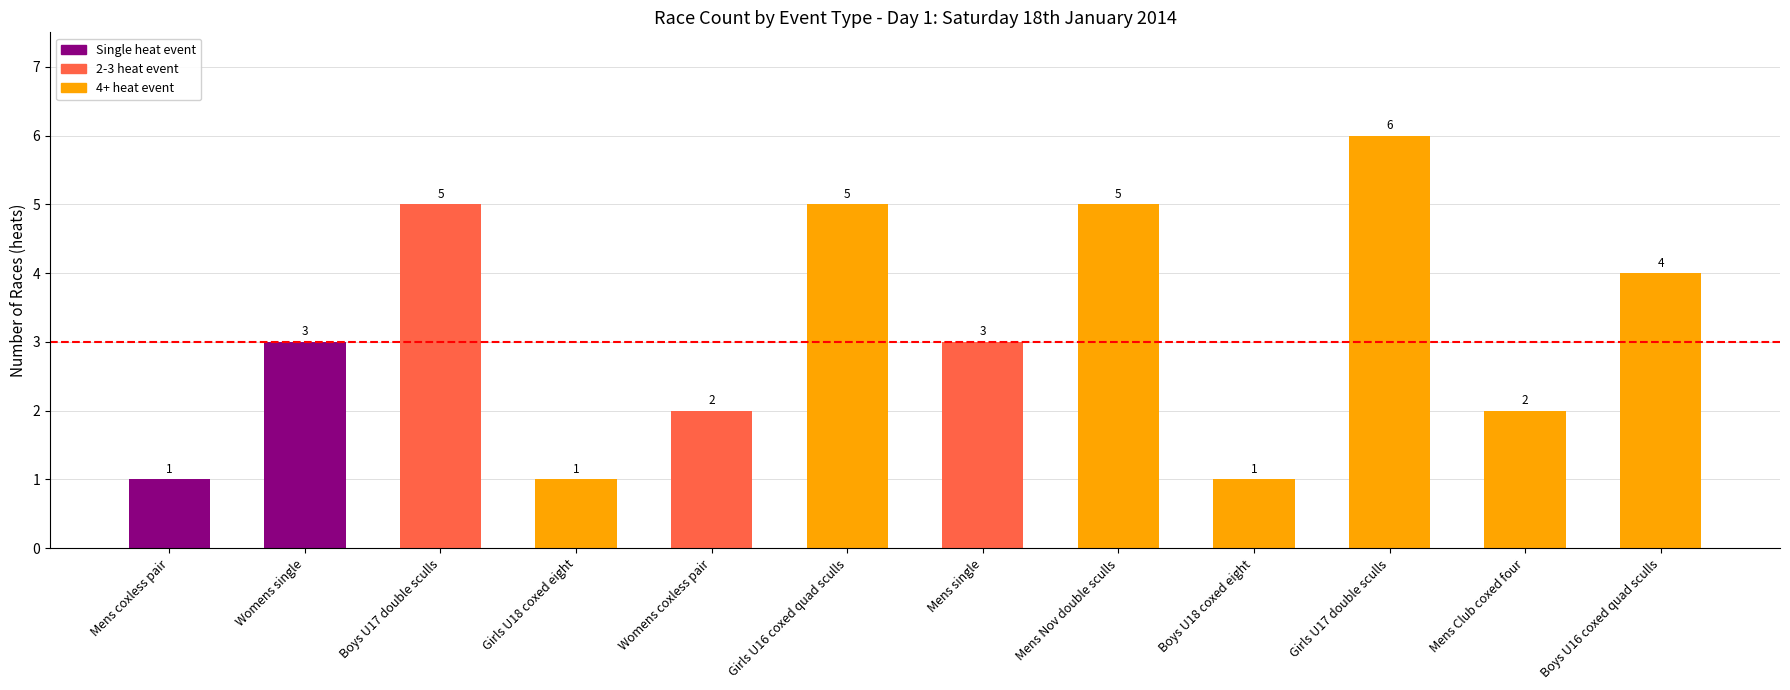

Reading right to left, transcribe all the data shown in this chart.

Boys U16 coxed quad sculls=4	Mens Club coxed four=2	Girls U17 double sculls=6	Boys U18 coxed eight=1	Mens Nov double sculls=5	Mens single=3	Girls U16 coxed quad sculls=5	Womens coxless pair=2	Girls U18 coxed eight=1	Boys U17 double sculls=5	Womens single=3	Mens coxless pair=1